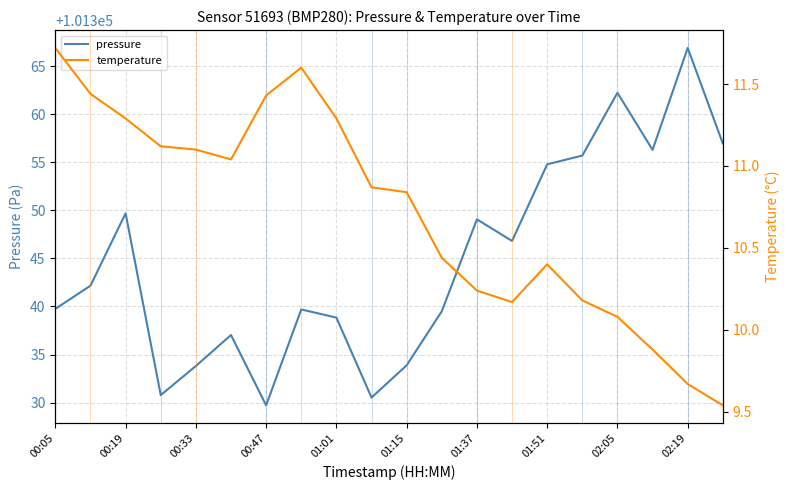

The pressure series shows 146919.5 at 02:19. True or false?

False